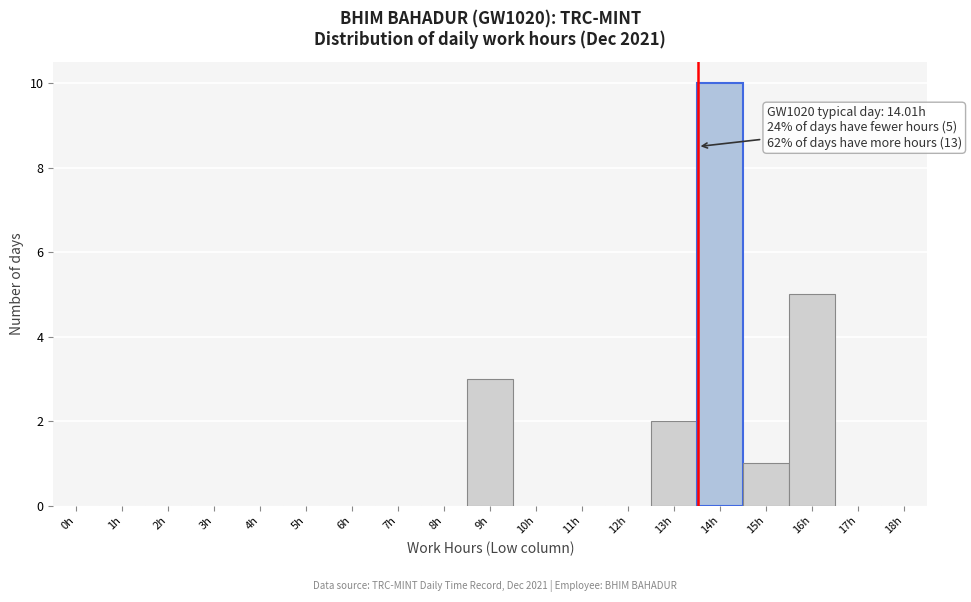

Reading left to right, extract all data points from this chart.

0h=0	1h=0	2h=0	3h=0	4h=0	5h=0	6h=0	7h=0	8h=0	9h=3	10h=0	11h=0	12h=0	13h=2	14h=10	15h=1	16h=5	17h=0	18h=0